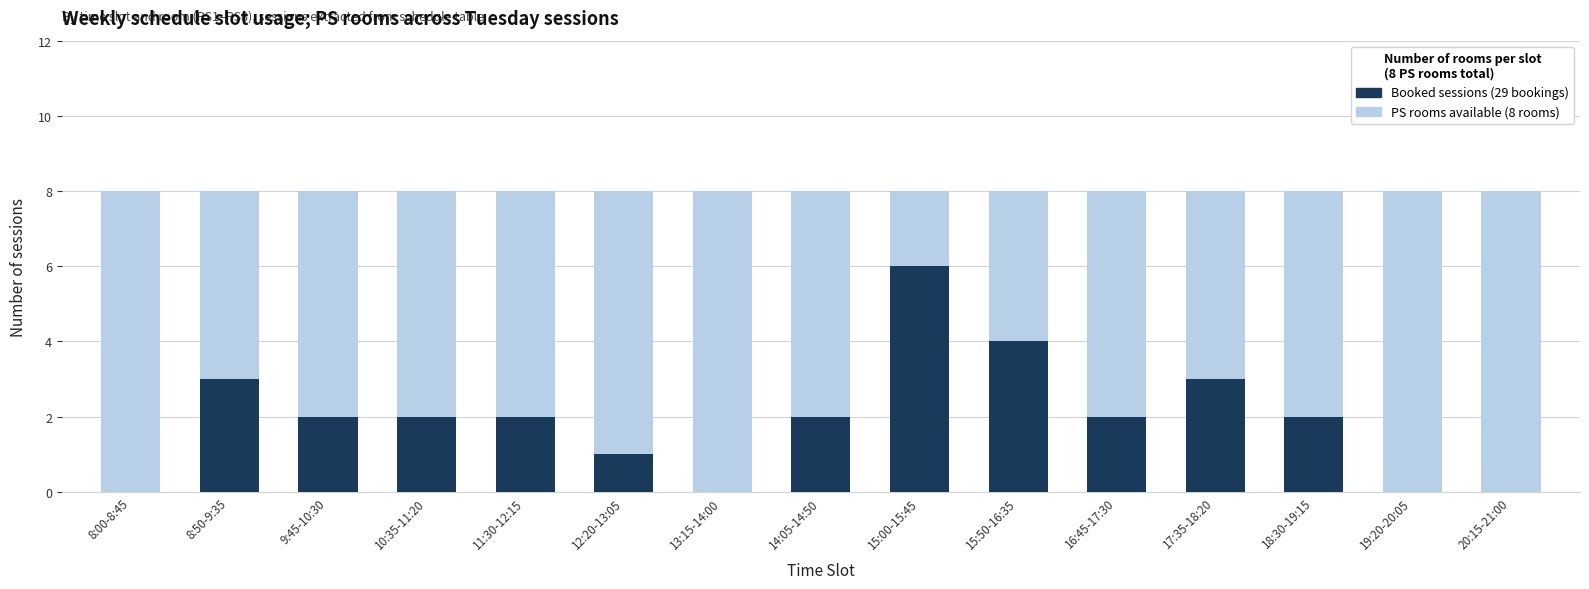

Reading left to right, extract all data points from this chart.

PS rooms available (8 rooms): 8:00-8:45=8	8:50-9:35=8	9:45-10:30=8	10:35-11:20=8	11:30-12:15=8	12:20-13:05=8	13:15-14:00=8	14:05-14:50=8	15:00-15:45=8	15:50-16:35=8	16:45-17:30=8	17:35-18:20=8	18:30-19:15=8	19:20-20:05=8	20:15-21:00=8
PS rooms booked: 8:00-8:45=0	8:50-9:35=3	9:45-10:30=2	10:35-11:20=2	11:30-12:15=2	12:20-13:05=1	13:15-14:00=0	14:05-14:50=2	15:00-15:45=6	15:50-16:35=4	16:45-17:30=2	17:35-18:20=3	18:30-19:15=2	19:20-20:05=0	20:15-21:00=0